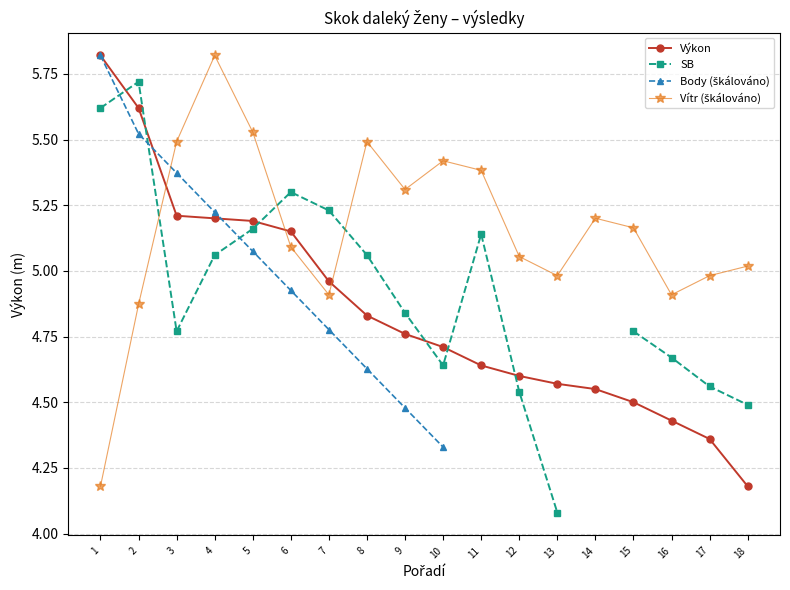

Is it true that Výkon equals 2.7 at 18?

False